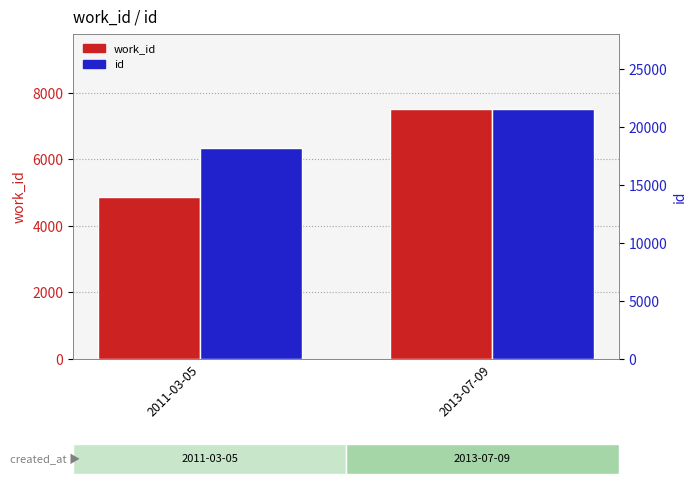

Are the bars grouped side by side (vs. stacked)?

Yes